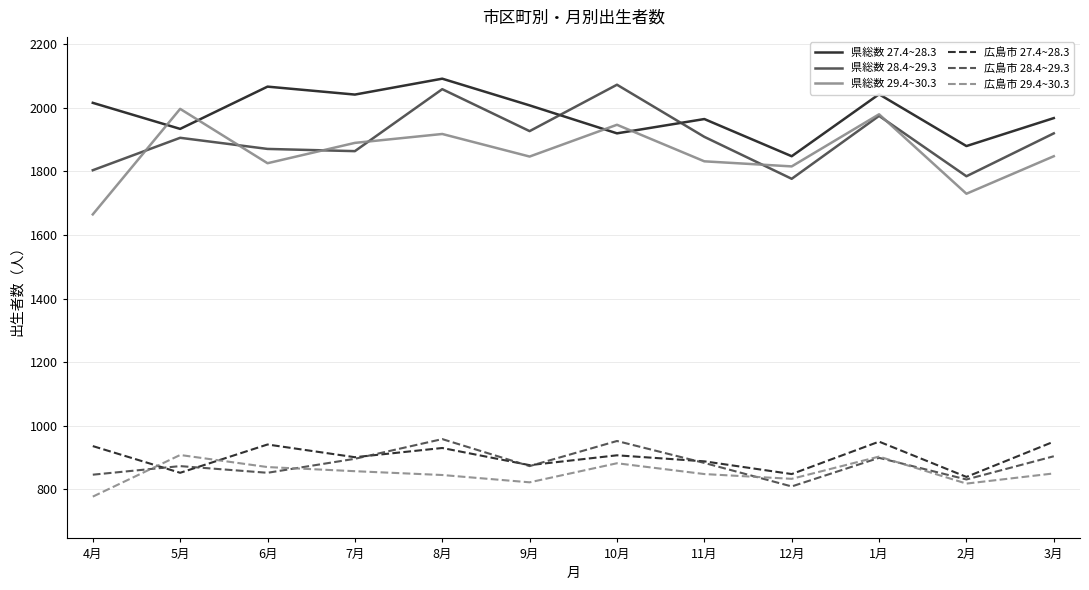

At which label does 広島市 29.4~30.3 reach its minimum?

4月